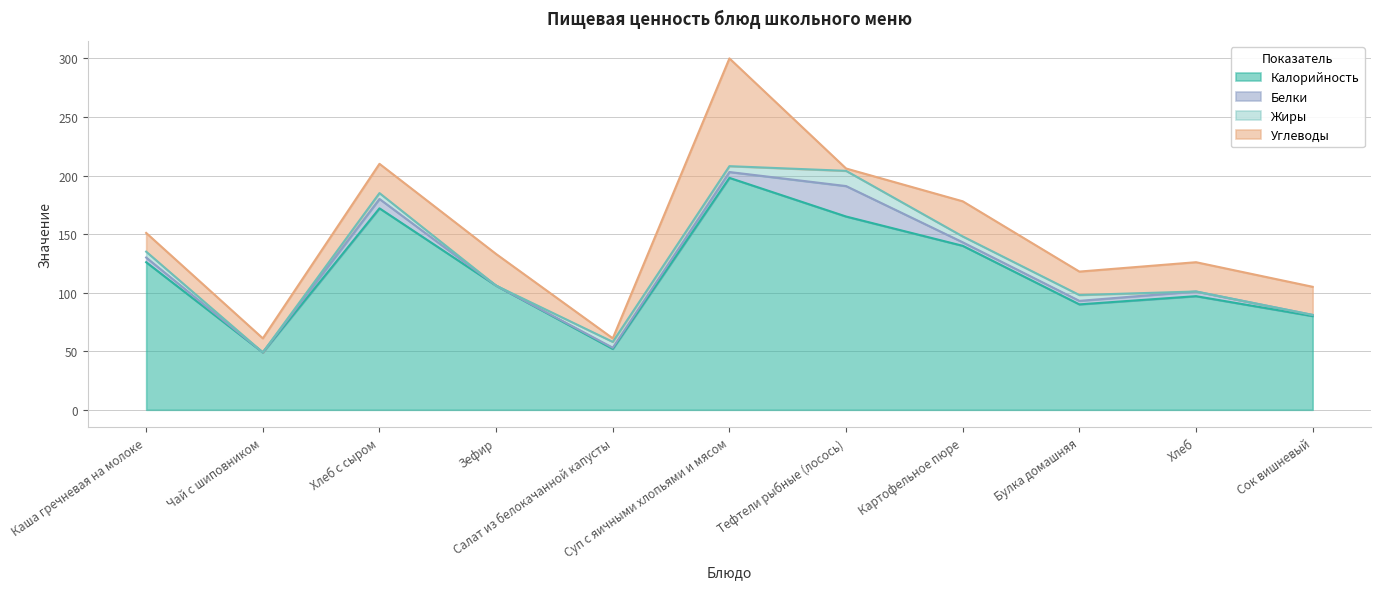

What is the label of the 10th point from the left?

Хлеб